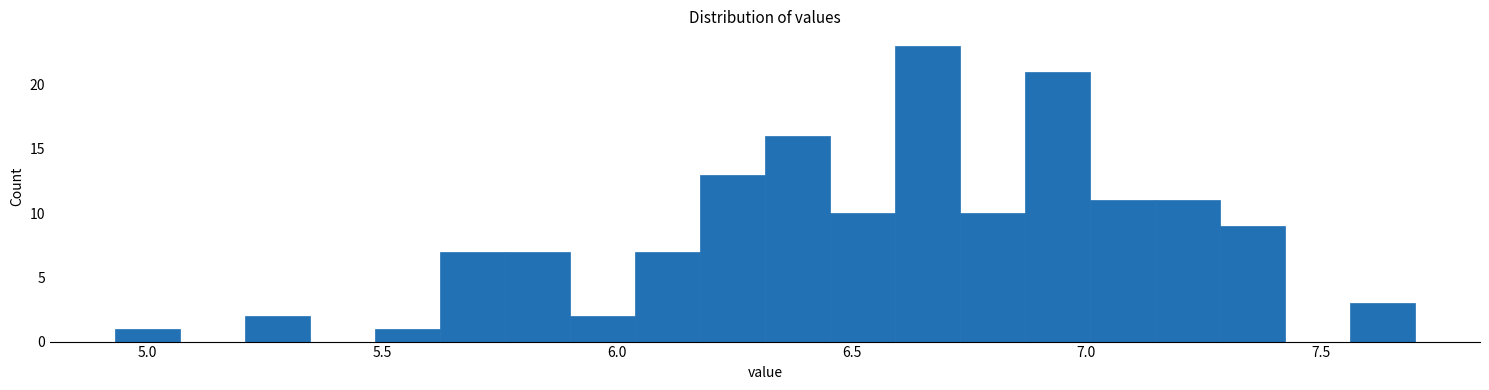

Around what value on the x-axis is the tallest bar? Give the approximate position of its centre, as read against the axis.

6.65